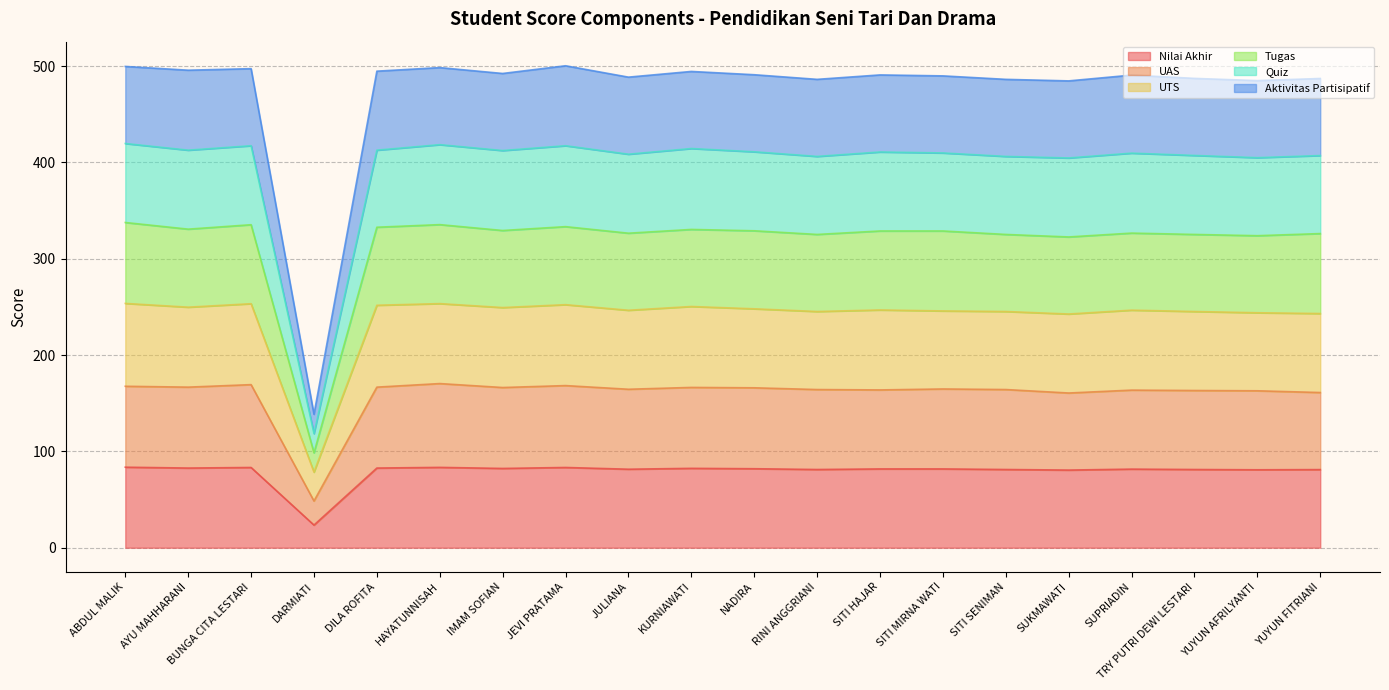

What is the label of the 15th point from the left?

SITI SENIMAN